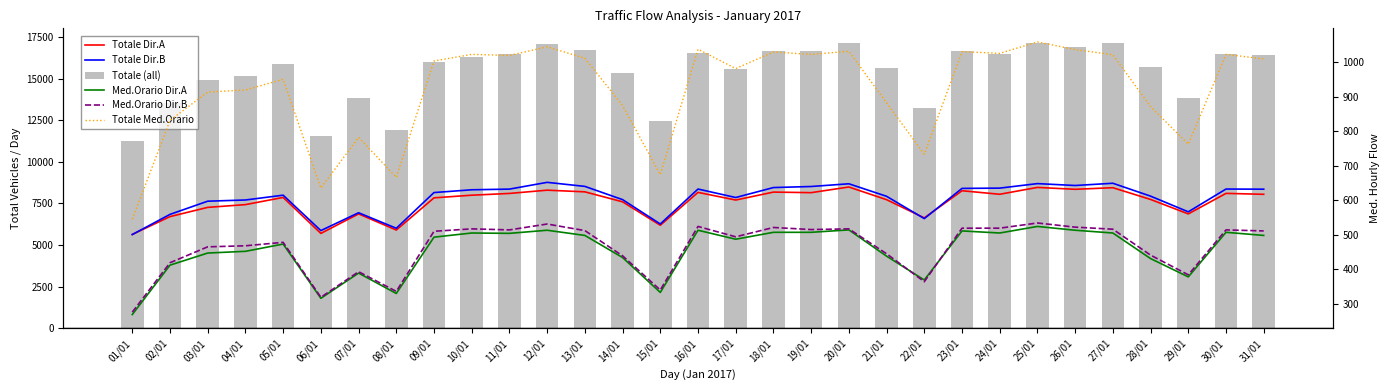

Are the bars grouped side by side (vs. stacked)?

Yes